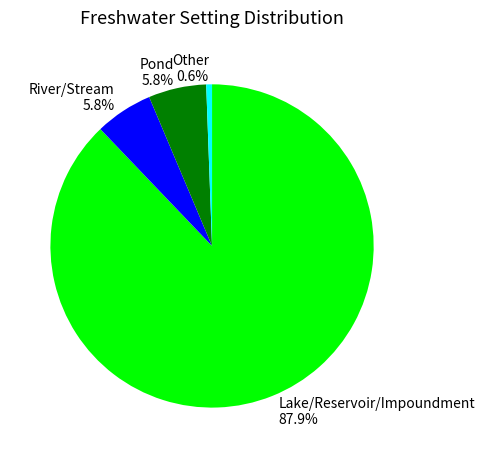

To the nearest percent, what is the difference between the largest and smallest slice percentages?

87%